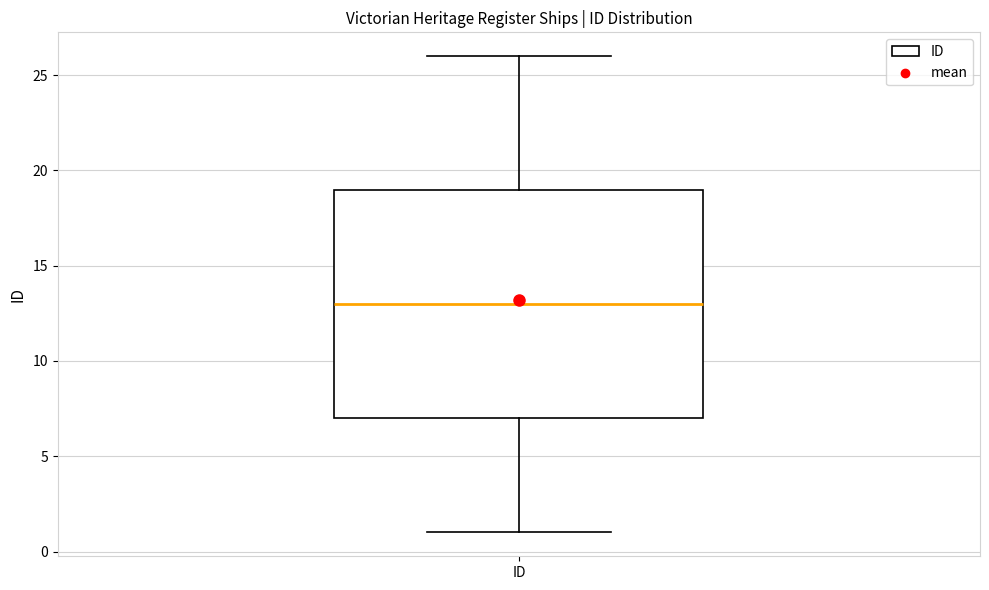

Read this box plot against the y-axis: the position of the median line, the range covered by the box, and the ends of both whiskers. The values are not printed on the chart, so give them approximately, as read against the axis.

median 13, box 7 to 19, whiskers 1 to 26